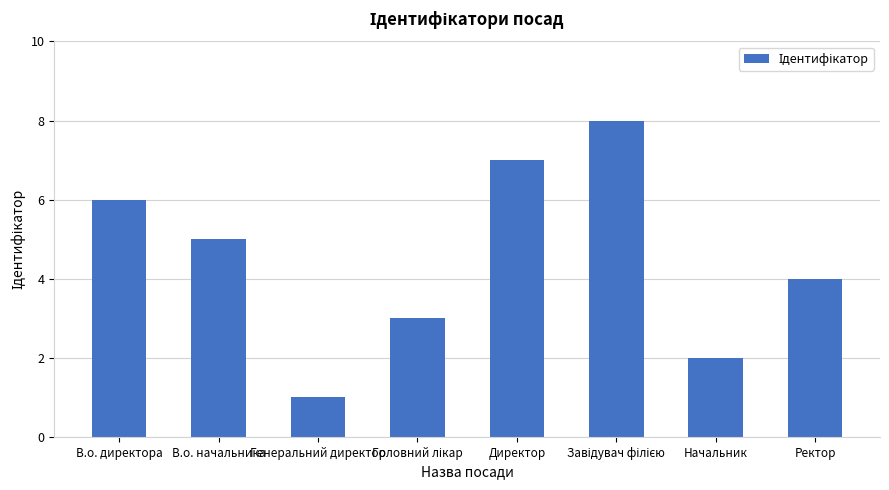

What is the change in value from В.о. директора to Начальник?

-4